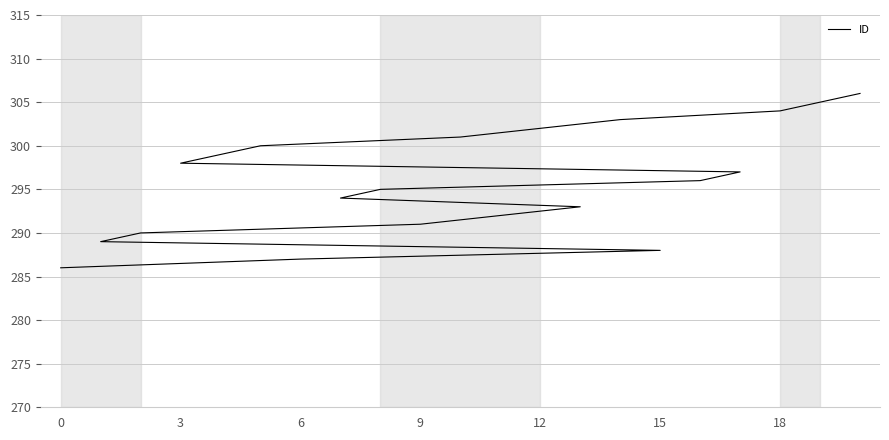

Which has a higher value, 9 or 0?

9